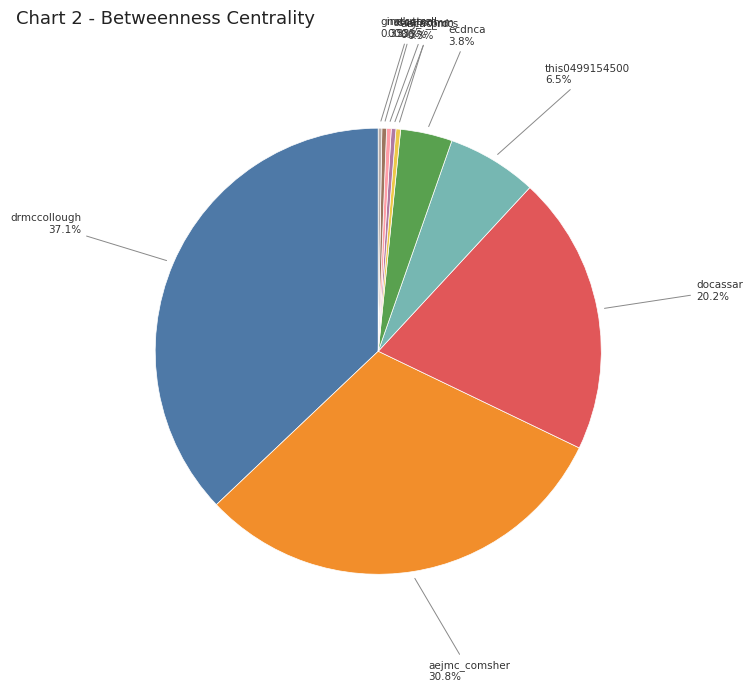

What percentage do ssca_comm and ecdnca together represent?

4.1%